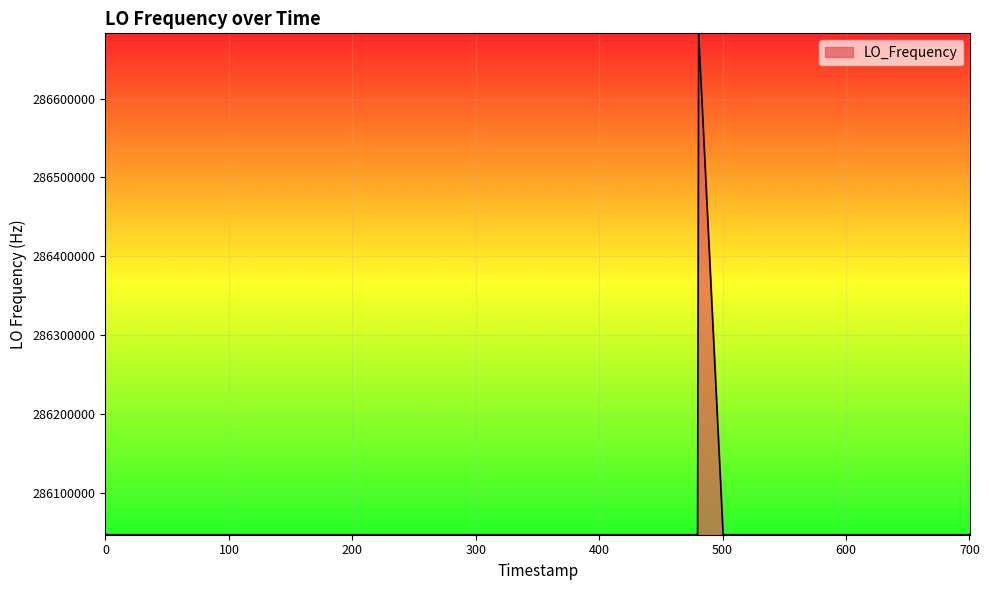

What is the greatest value displayed?

286682705.9